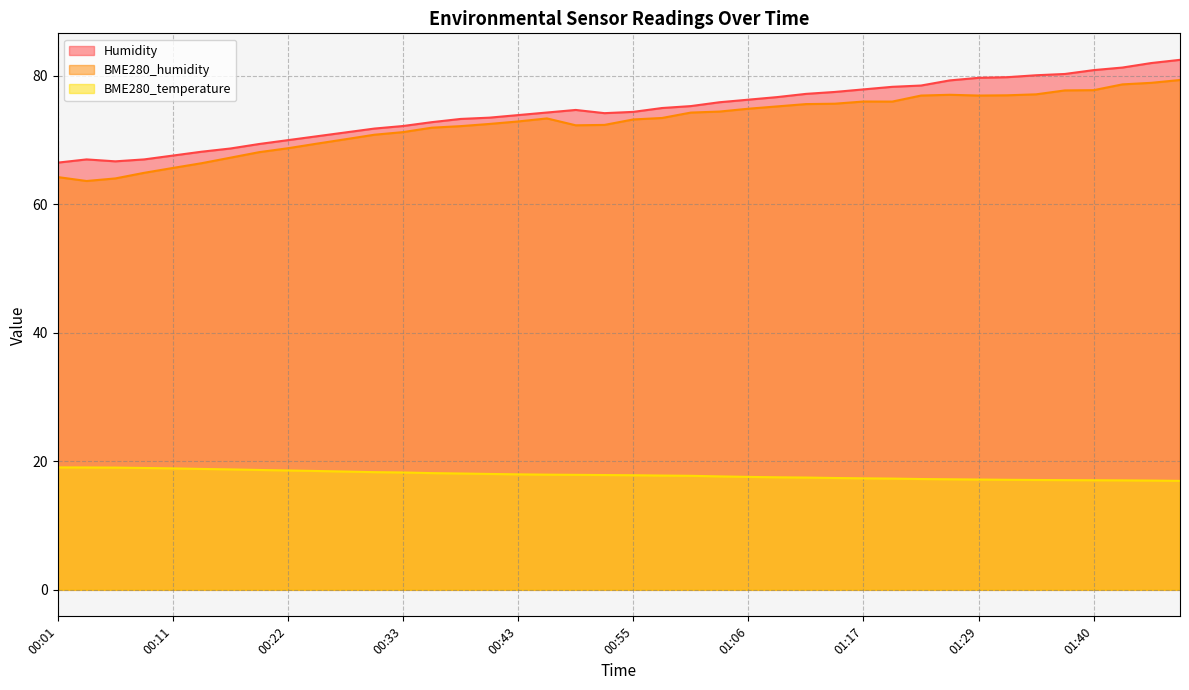

At which label does Humidity reach its minimum?

00:01